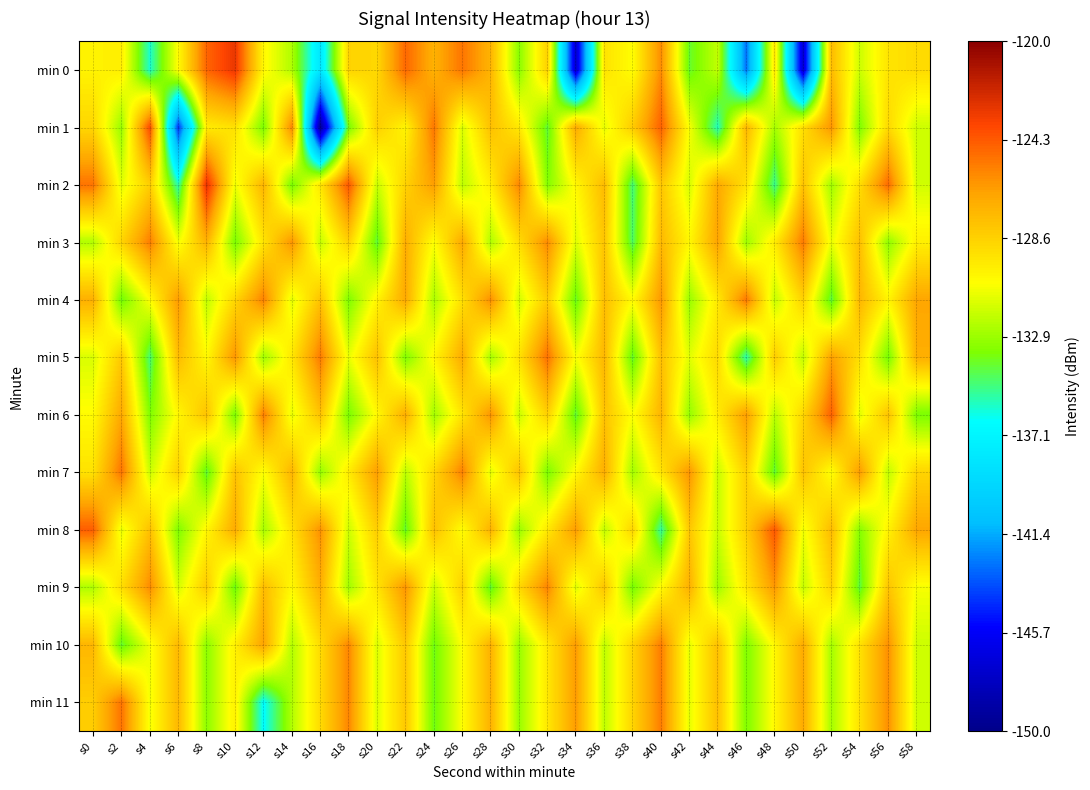

What is the spread (max minus min) of values at s56?

8.9